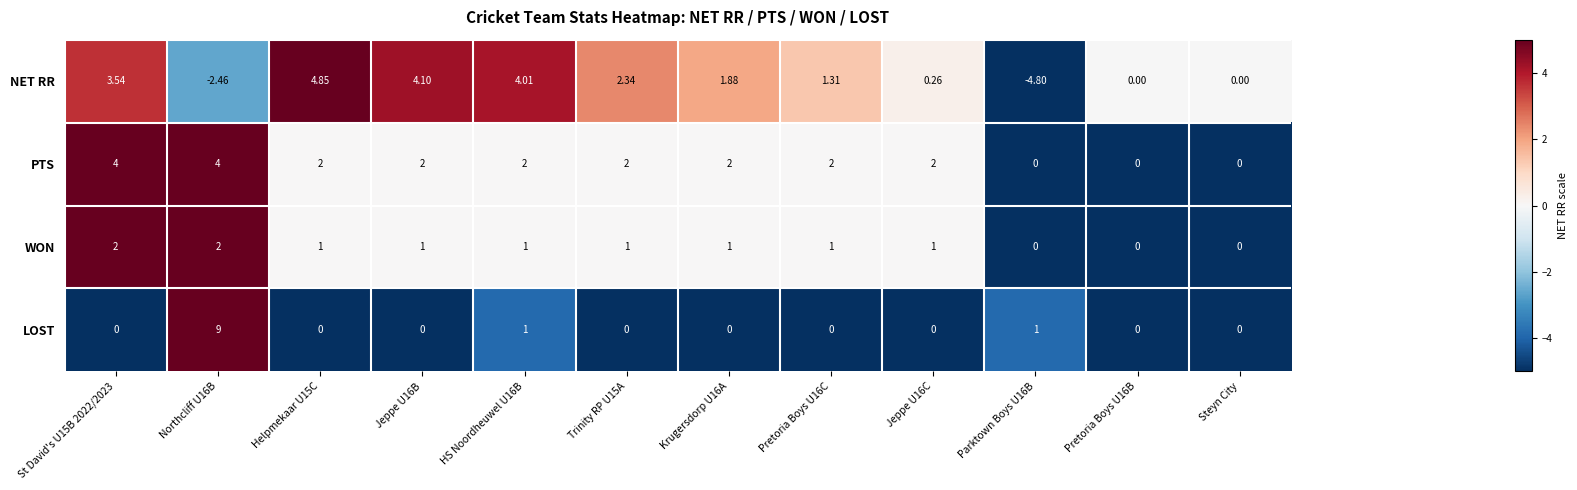

At Krugersdorp U16A, list the series in order from largest to smallest.

PTS, NET RR, WON, LOST